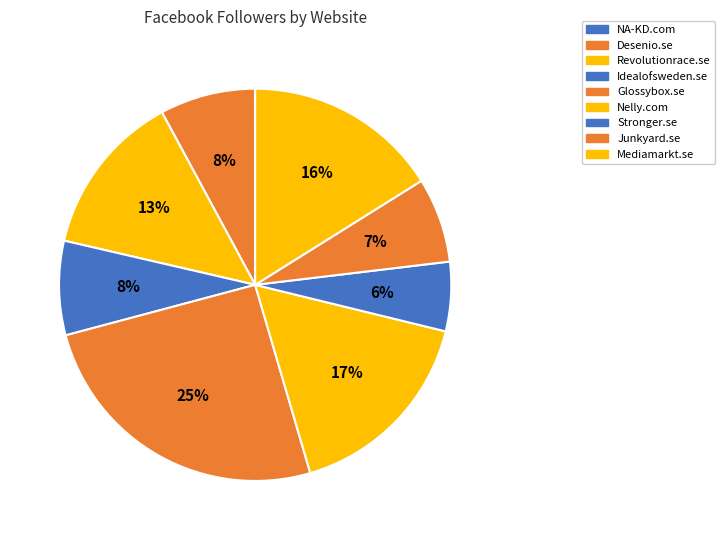

Combined, what portion of the pie is Desenio.se and Nelly.com?

24.5%